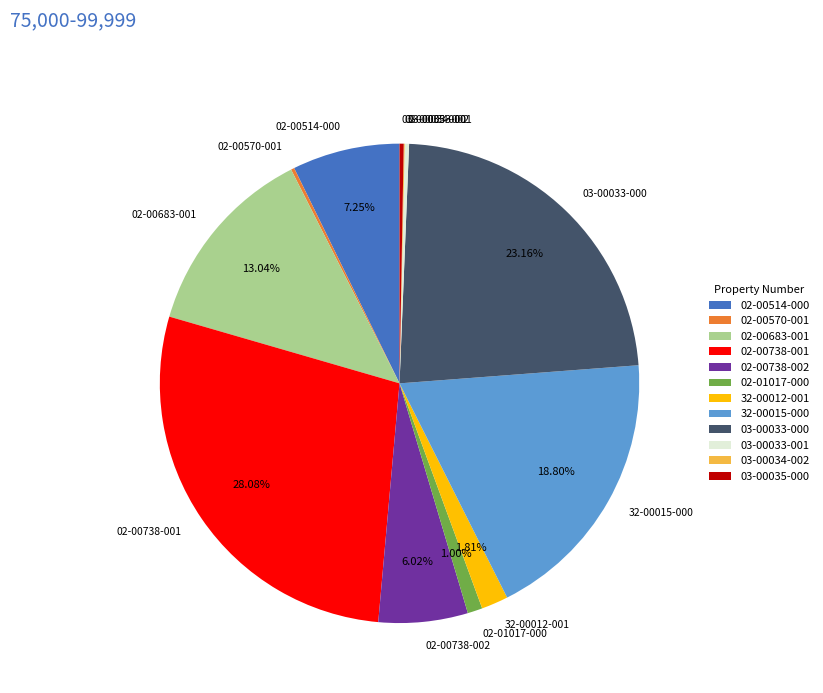

The 02-01017-000 slice represents 1% of the pie. True or false?

True